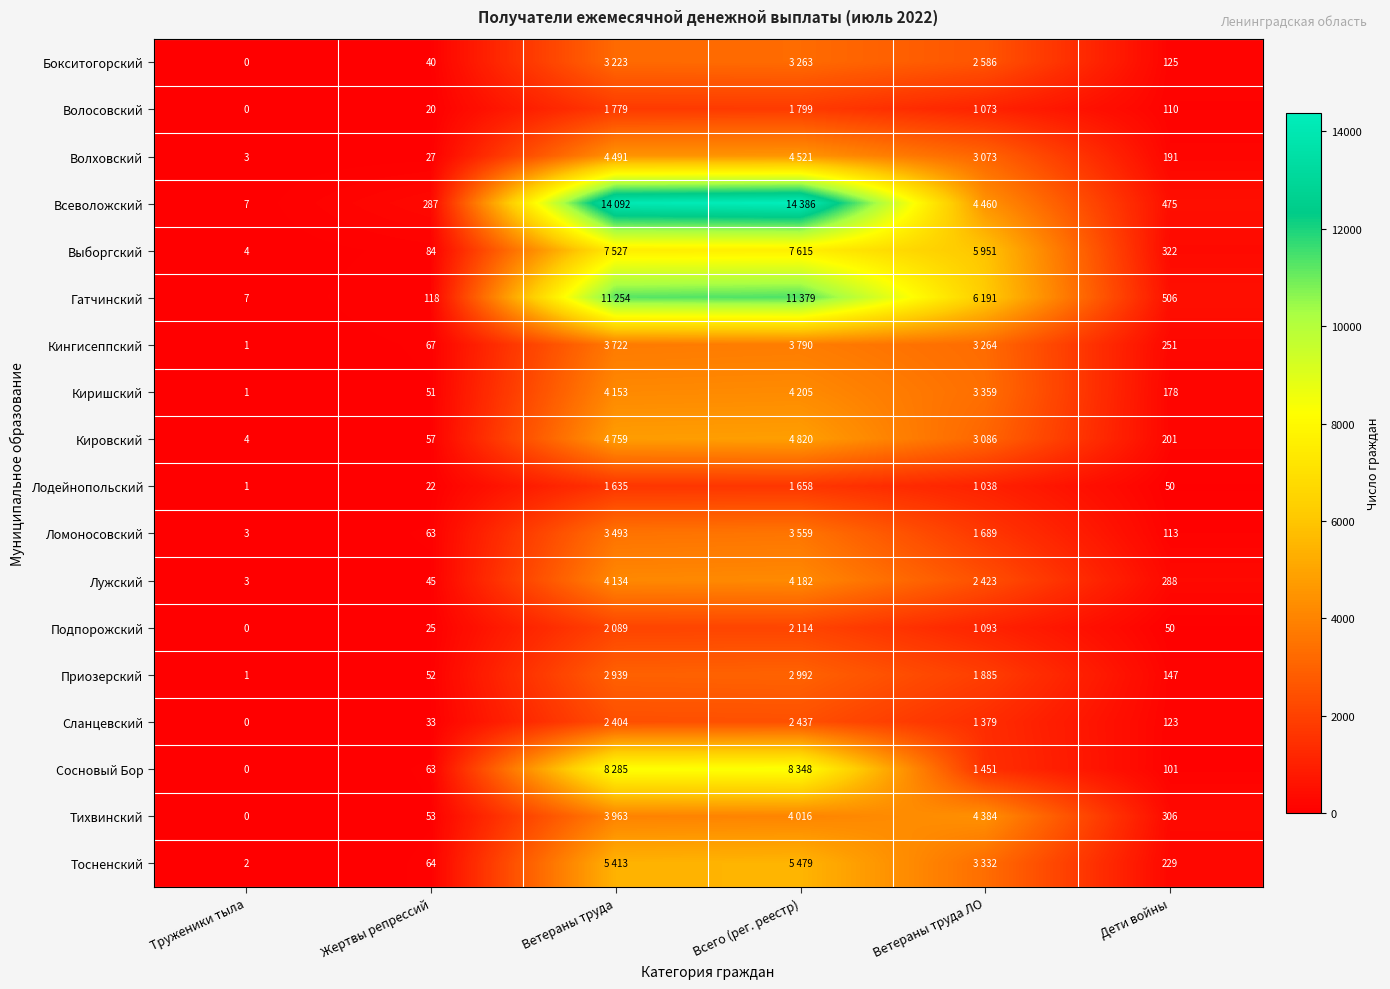

What is the difference between the Сланцевский values at Труженики тыла and Дети войны?

123